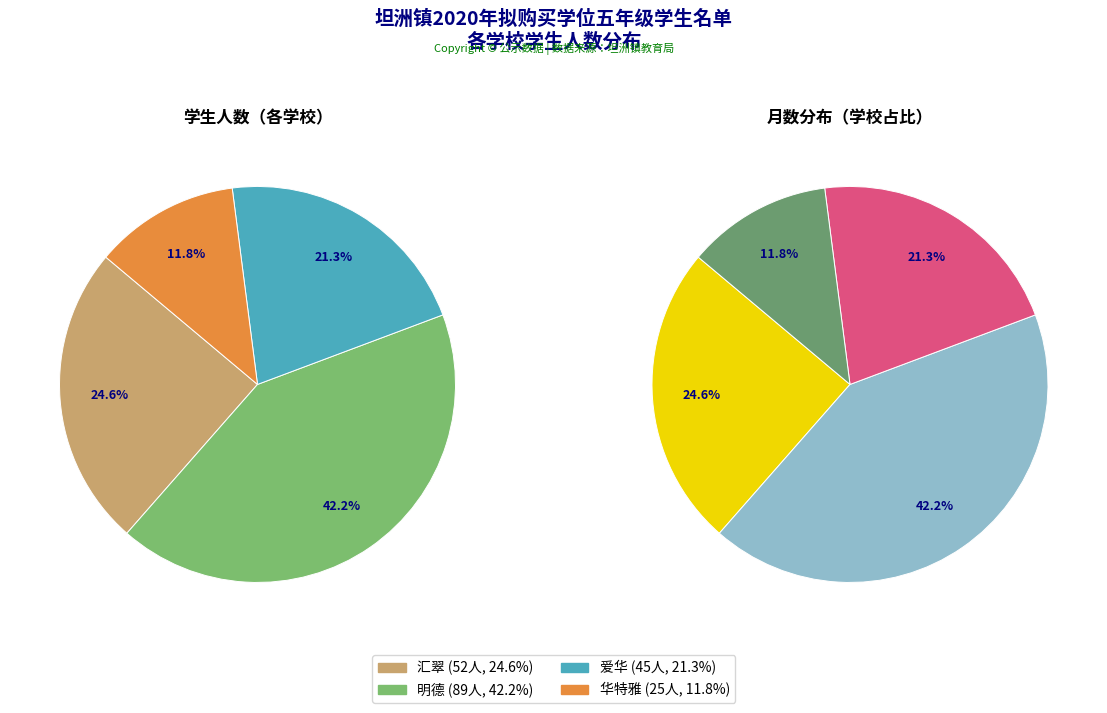

What is the change in value from 汇翠 to 爱华?

-7